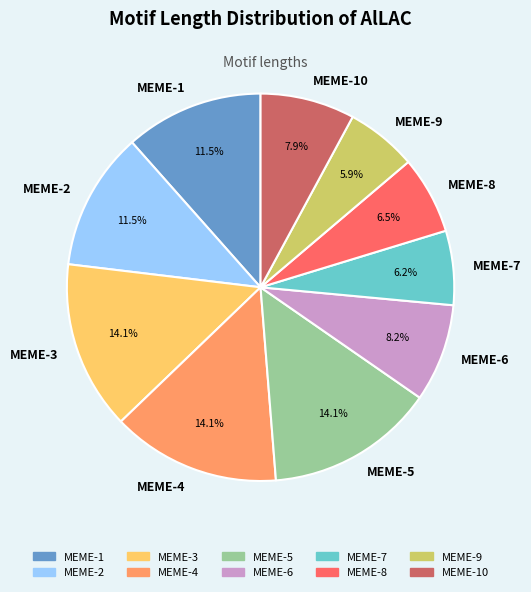

Does any single category account for the majority?

No